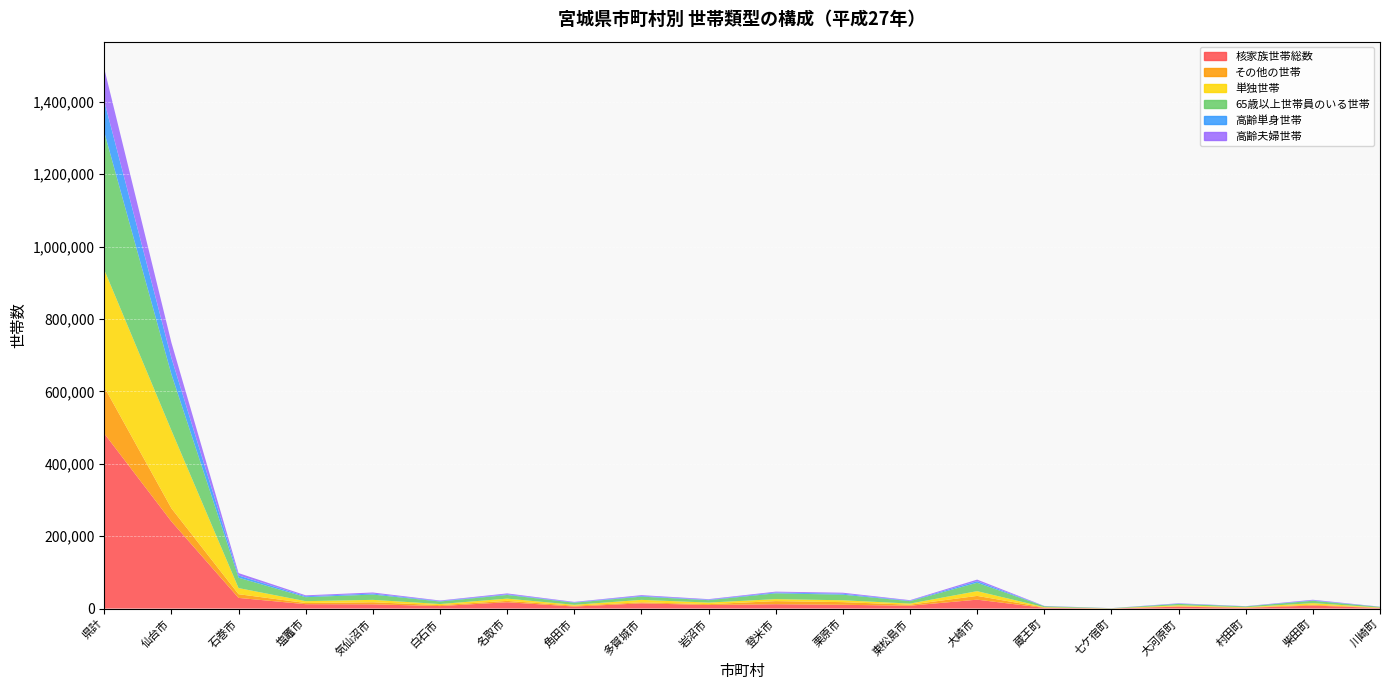

Reading right to left, transcribe all the data shown in this chart.

核家族世帯総数: 1466	8389	1921	5233	265	1953	24632	7899	10418	12028	9839	14452	5575	17501	6892	11702	12089	29467	240648	483580
その他の世帯: 871	2211	1061	1315	116	1163	10358	2818	7371	8569	2380	2787	2430	3726	2603	5724	3284	10227	36375	128443
単独世帯: 532	4455	775	2533	183	797	13135	3068	5124	5493	4322	6806	2364	6227	3039	6641	5048	16938	215236	323890
65歳以上世帯員のいる世帯: 1825	6478	2201	3852	429	2501	23225	6756	15434	15988	6671	8941	5844	10143	6965	14627	11074	28681	155063	380365
高齢単身世帯: 257	1098	307	783	127	381	4394	1203	2629	2334	1191	1851	986	1774	1262	2710	2473	6211	45035	85398
高齢夫婦世帯: 329	1731	385	956	97	496	4319	1482	2821	2350	1617	2293	1246	2498	1561	2998	2616	6484	42457	90047